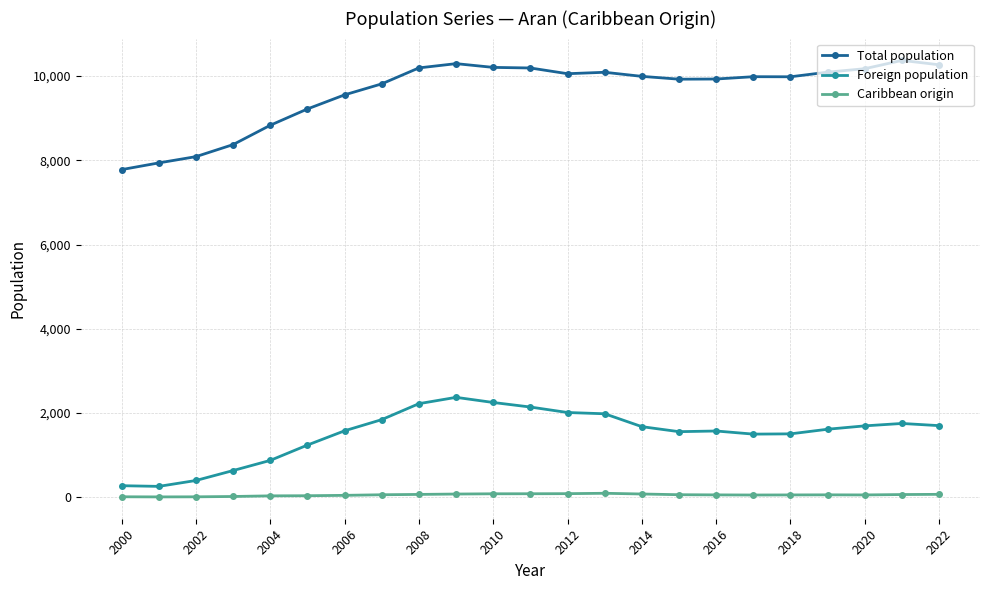

What is the difference between the maximum and minimum values in the Caribbean origin series?

86